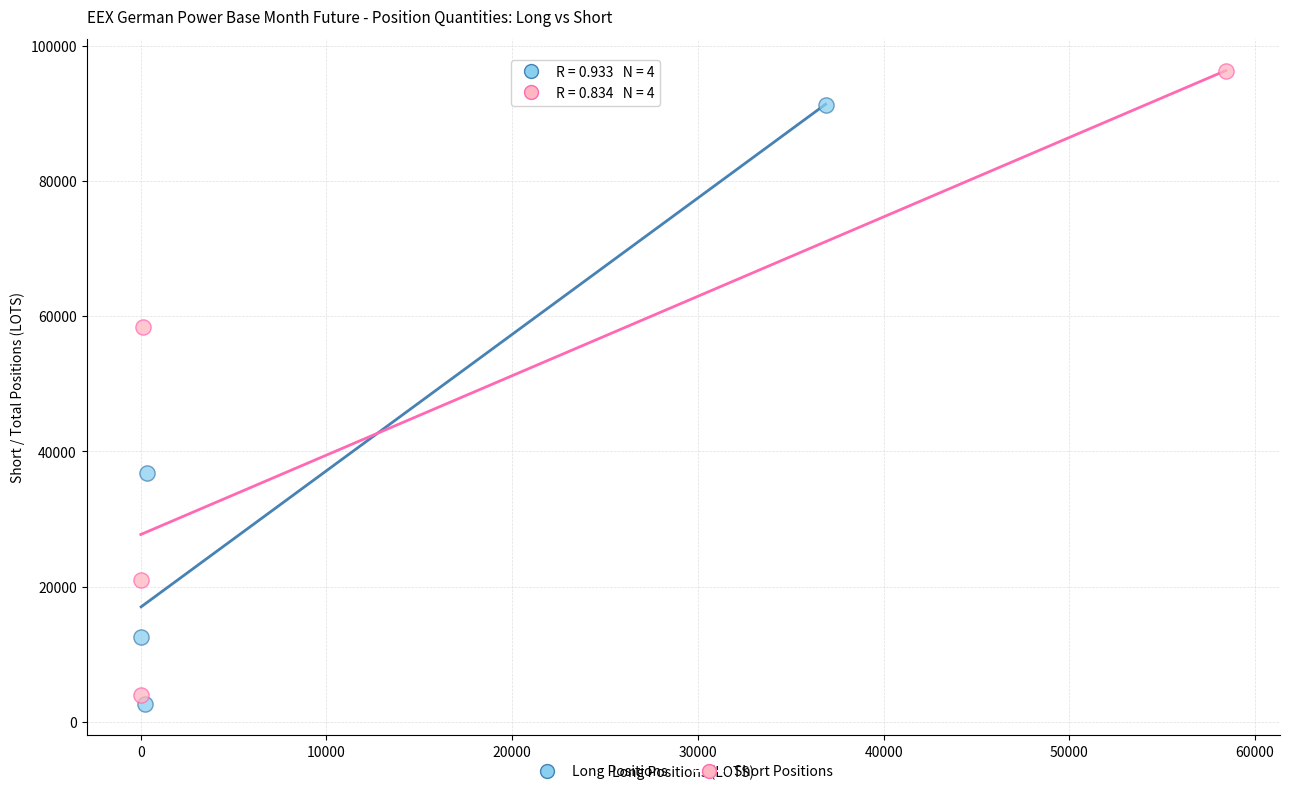

What are all the series names shown in the legend?

Long Positions, Short Positions